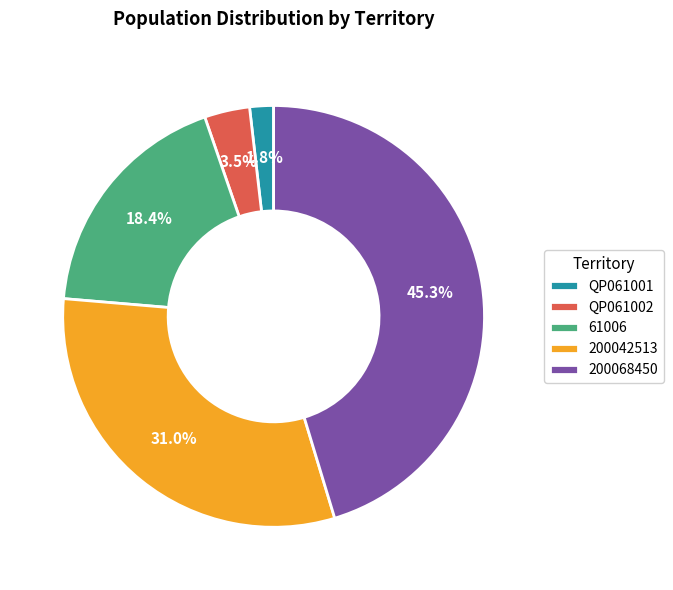

Is it true that 200042513 is 31% of the pie?

True